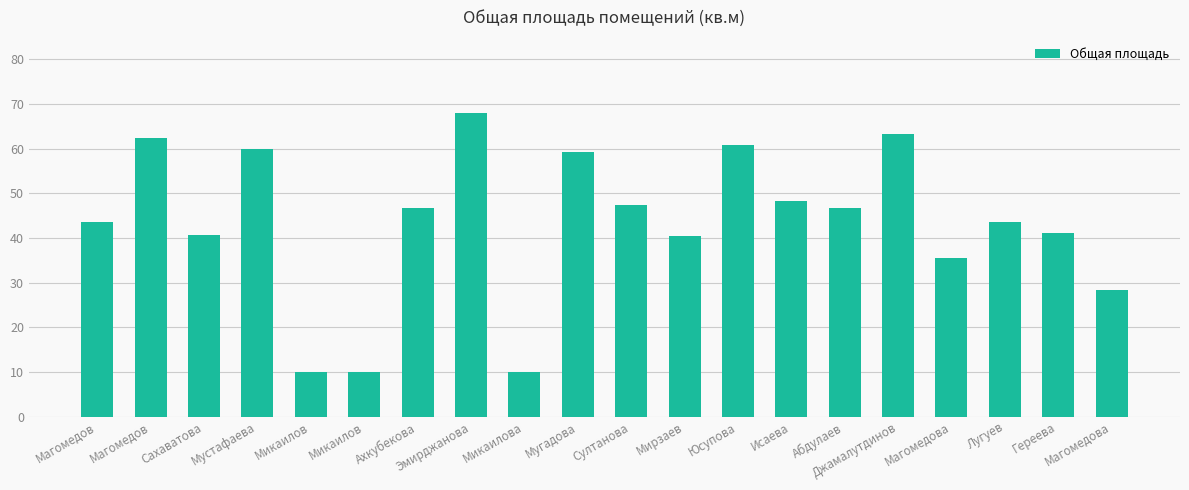

Does the chart contain any negative values?

No